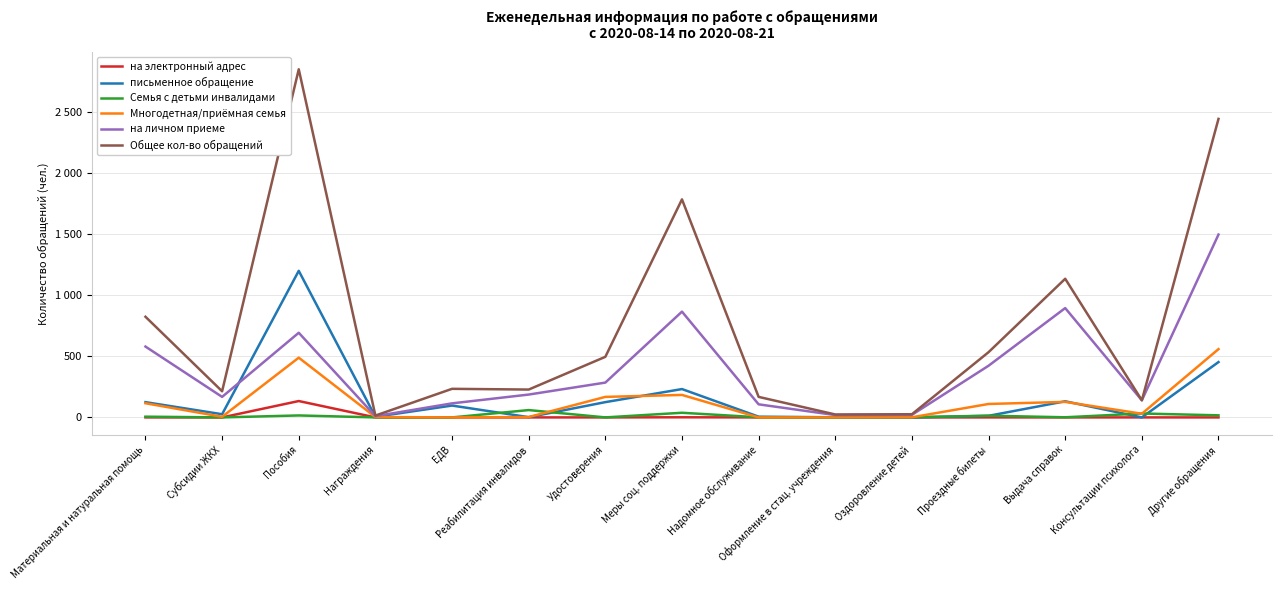

Reading left to right, transcribe all the data shown in this chart.

на электронный адрес: Материальная и натуральная помощь=0	Субсидии ЖКХ=0	Пособия=134	Награждения=0	ЕДВ=0	Реабилитация инвалидов=0	Удостоверения=0	Меры соц. поддержки=1	Надомное обслуживание=0	Оформление в стац. учреждения=0	Оздоровление детей=0	Проездные билеты=0	Выдача справок=0	Консультации психолога=0	Другие обращения=0
письменное обращение: Материальная и натуральная помощь=125	Субсидии ЖКХ=26	Пособия=1200	Награждения=5	ЕДВ=97	Реабилитация инвалидов=2	Удостоверения=125	Меры соц. поддержки=232	Надомное обслуживание=6	Оформление в стац. учреждения=1	Оздоровление детей=0	Проездные билеты=13	Выдача справок=132	Консультации психолога=0	Другие обращения=453
Семья с детьми инвалидами: Материальная и натуральная помощь=6	Субсидии ЖКХ=0	Пособия=16	Награждения=0	ЕДВ=0	Реабилитация инвалидов=60	Удостоверения=0	Меры соц. поддержки=38	Надомное обслуживание=1	Оформление в стац. учреждения=0	Оздоровление детей=1	Проездные билеты=14	Выдача справок=1	Консультации психолога=32	Другие обращения=17
Многодетная/приёмная семья: Материальная и натуральная помощь=116	Субсидии ЖКХ=5	Пособия=489	Награждения=3	ЕДВ=0	Реабилитация инвалидов=3	Удостоверения=168	Меры соц. поддержки=184	Надомное обслуживание=0	Оформление в стац. учреждения=0	Оздоровление детей=1	Проездные билеты=110	Выдача справок=127	Консультации психолога=30	Другие обращения=559
на личном приеме: Материальная и натуральная помощь=580	Субсидии ЖКХ=168	Пособия=693	Награждения=10	ЕДВ=115	Реабилитация инвалидов=187	Удостоверения=285	Меры соц. поддержки=866	Надомное обслуживание=107	Оформление в стац. учреждения=19	Оздоровление детей=21	Проездные билеты=423	Выдача справок=895	Консультации психолога=140	Другие обращения=1497
Общее кол-во обращений: Материальная и натуральная помощь=824	Субсидии ЖКХ=214	Пособия=2850	Награждения=15	ЕДВ=234	Реабилитация инвалидов=228	Удостоверения=496	Меры соц. поддержки=1785	Надомное обслуживание=168	Оформление в стац. учреждения=24	Оздоровление детей=26	Проездные билеты=534	Выдача справок=1135	Консультации психолога=140	Другие обращения=2444